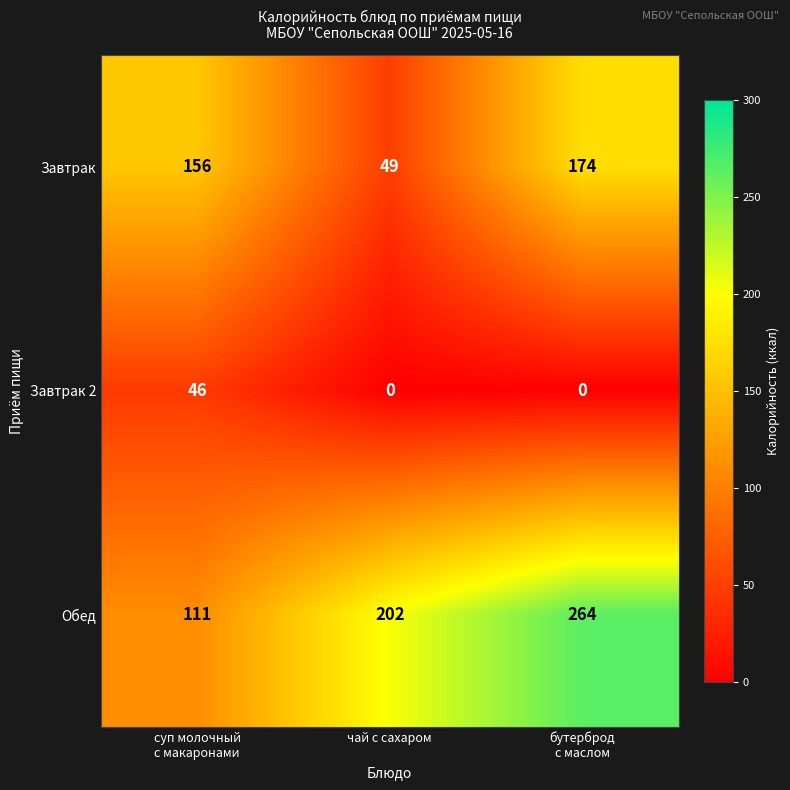

Reading left to right, what are all the values shown in this chart?

Завтрак: 156	49	174
Завтрак 2: 46	0	0
Обед: 111	202	264